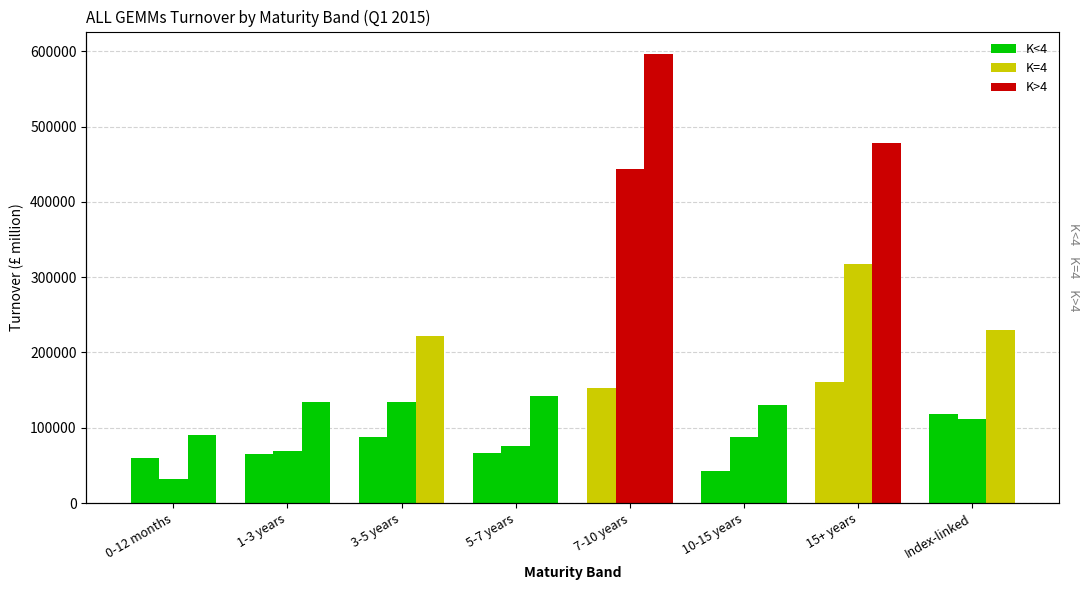

Which series has the largest range (max minus min)?

Combined (£ million)